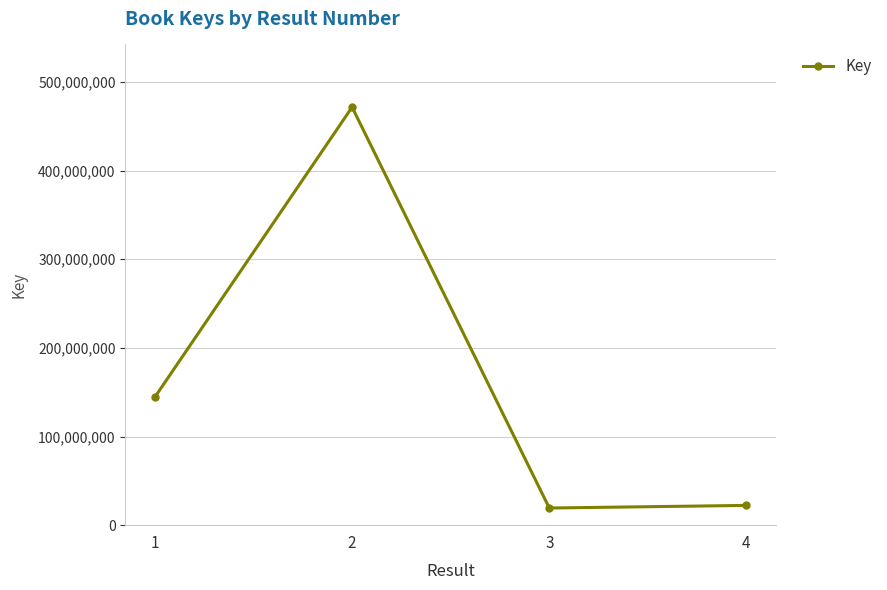

Is it true that the value at 2 is 783299902?

False